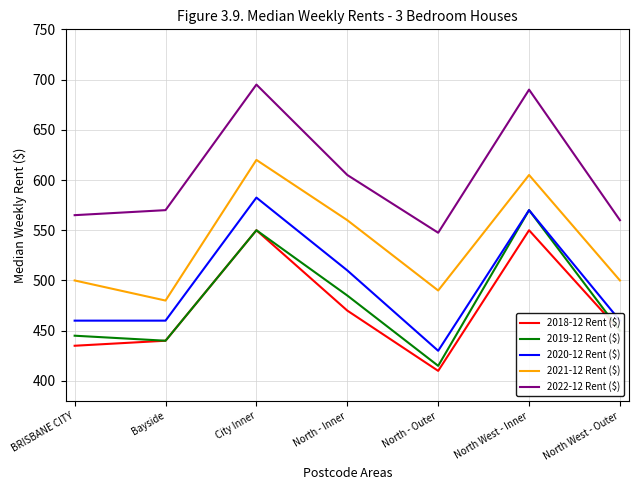

Does the chart have visible grid lines?

Yes